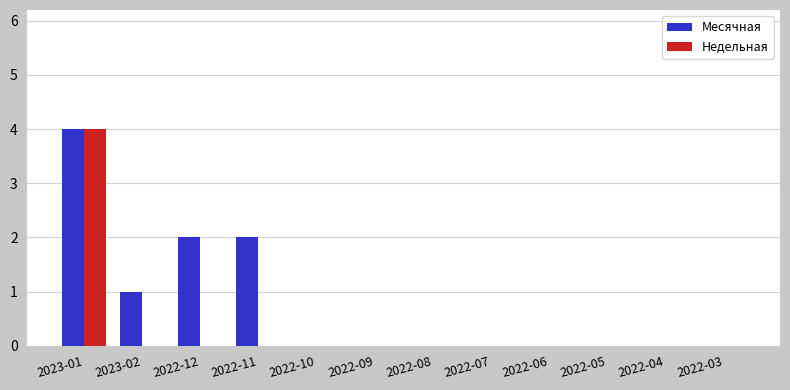

At which category does the chart reach its peak across all series?

2023-01